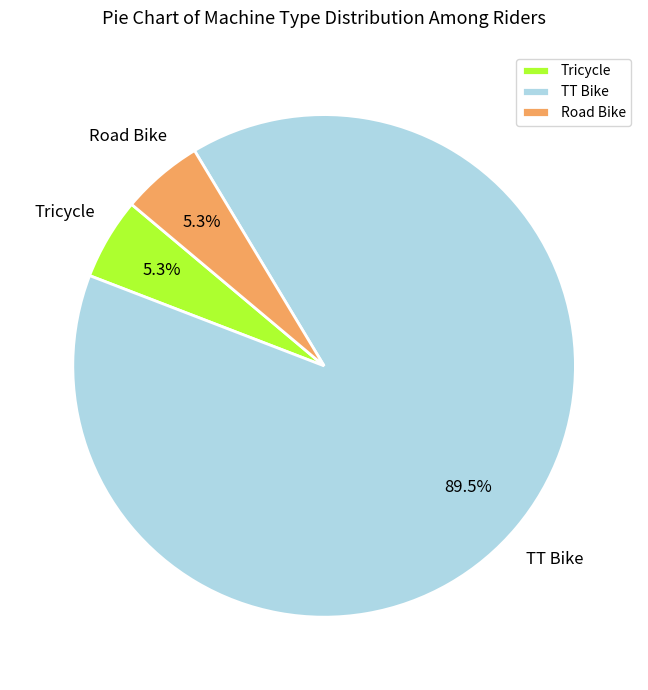

What is the ratio of the value at Road Bike to the value at Tricycle?

1.0